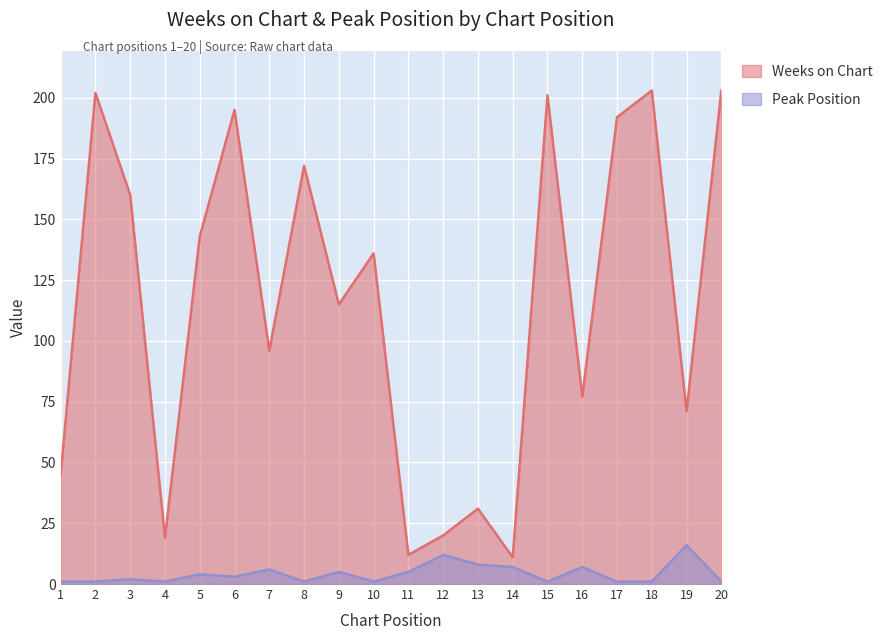

How many lines are shown in the chart?

2